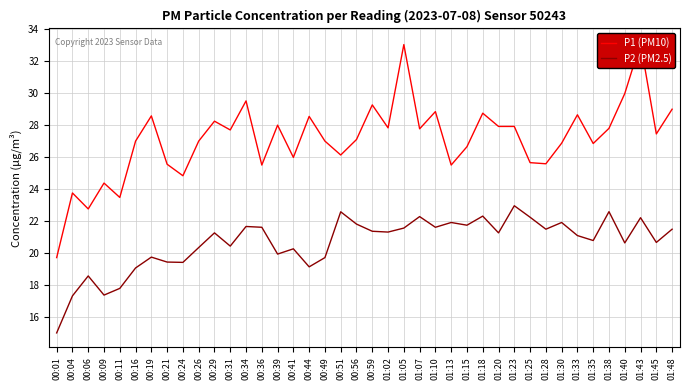

How many interior local peaks does the P2 (PM2.5) series have?

13